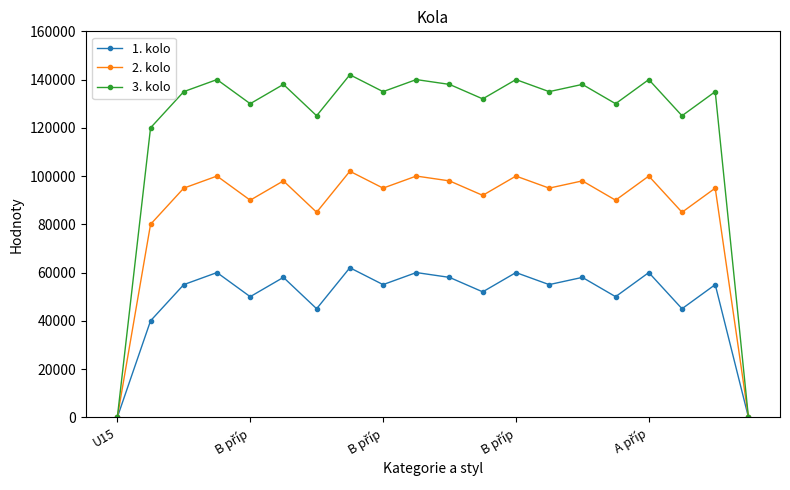

List the series in order of their peak value, highest first.

3. kolo, 2. kolo, 1. kolo